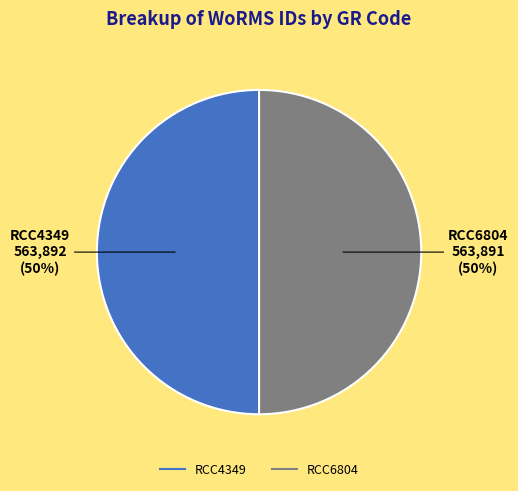

True or false: RCC4349 accounts for 50% of the total.

True